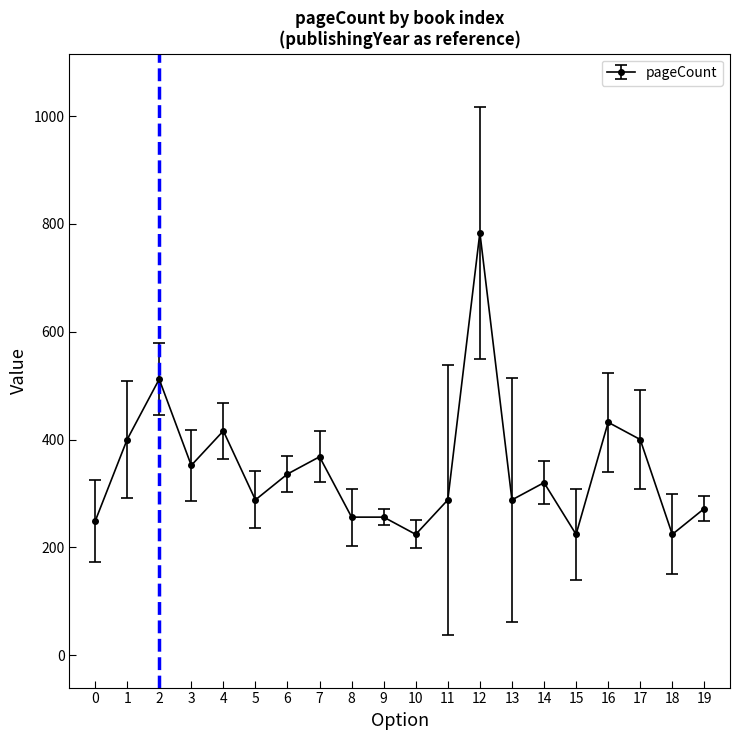

What is the average value?

344